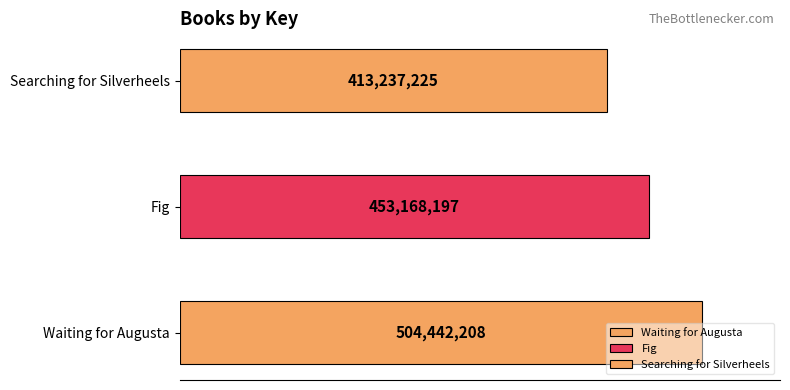

How many values exceed 453168197?

1